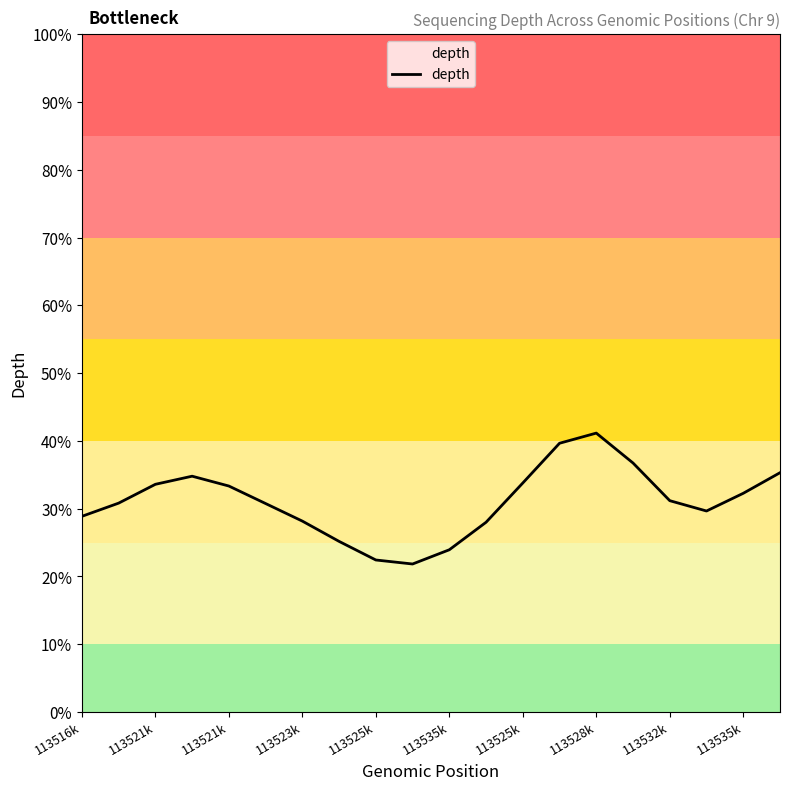

Does the chart have visible grid lines?

No